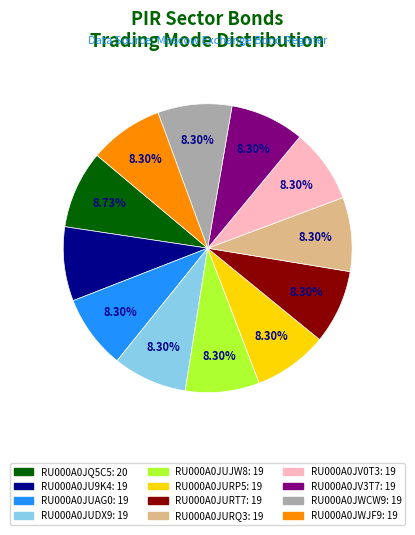

What is the total percentage of RU000A0JV3T7 and RU000A0JV0T3?

16.6%